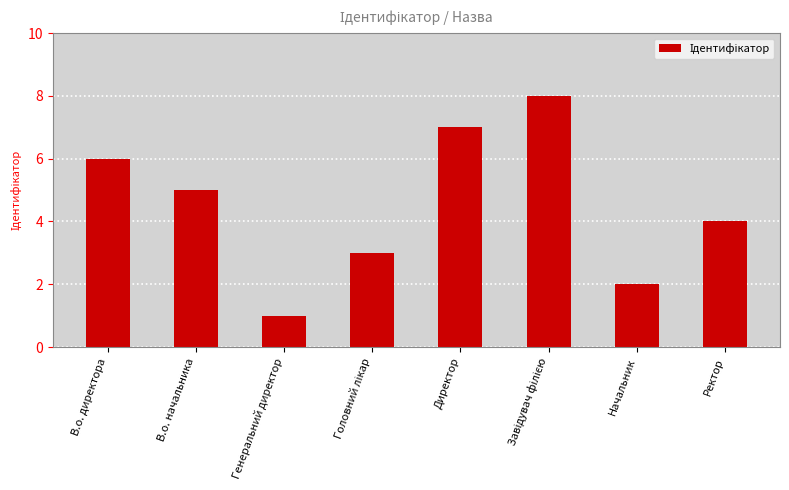

What is the label of the 8th bar from the left?

Ректор